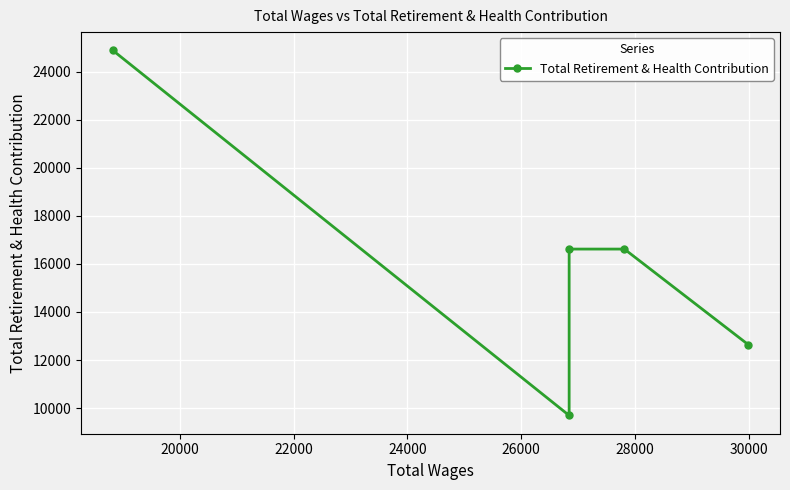

What is the maximum value shown in the chart?

24883